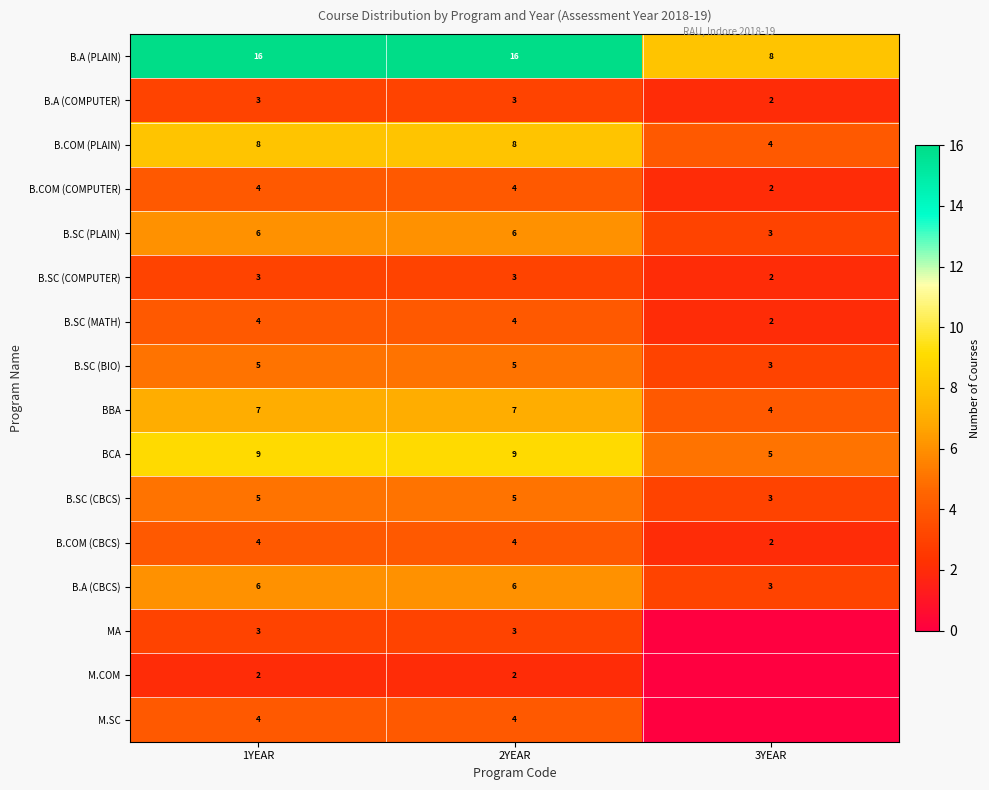

What is the sum of all BBA values?

18